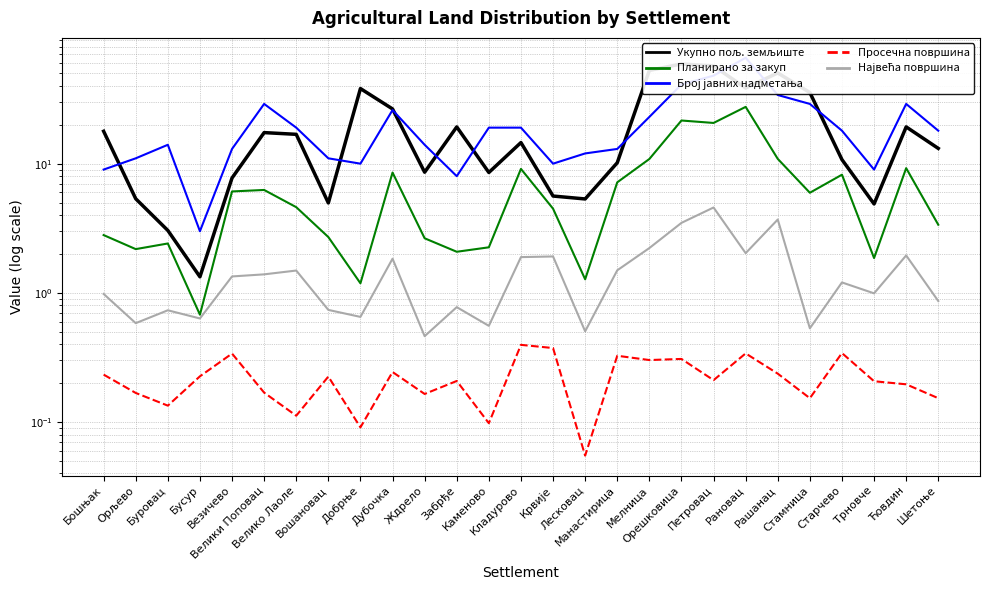

What is the lowest value of the Планирано за закуп series?

0.7